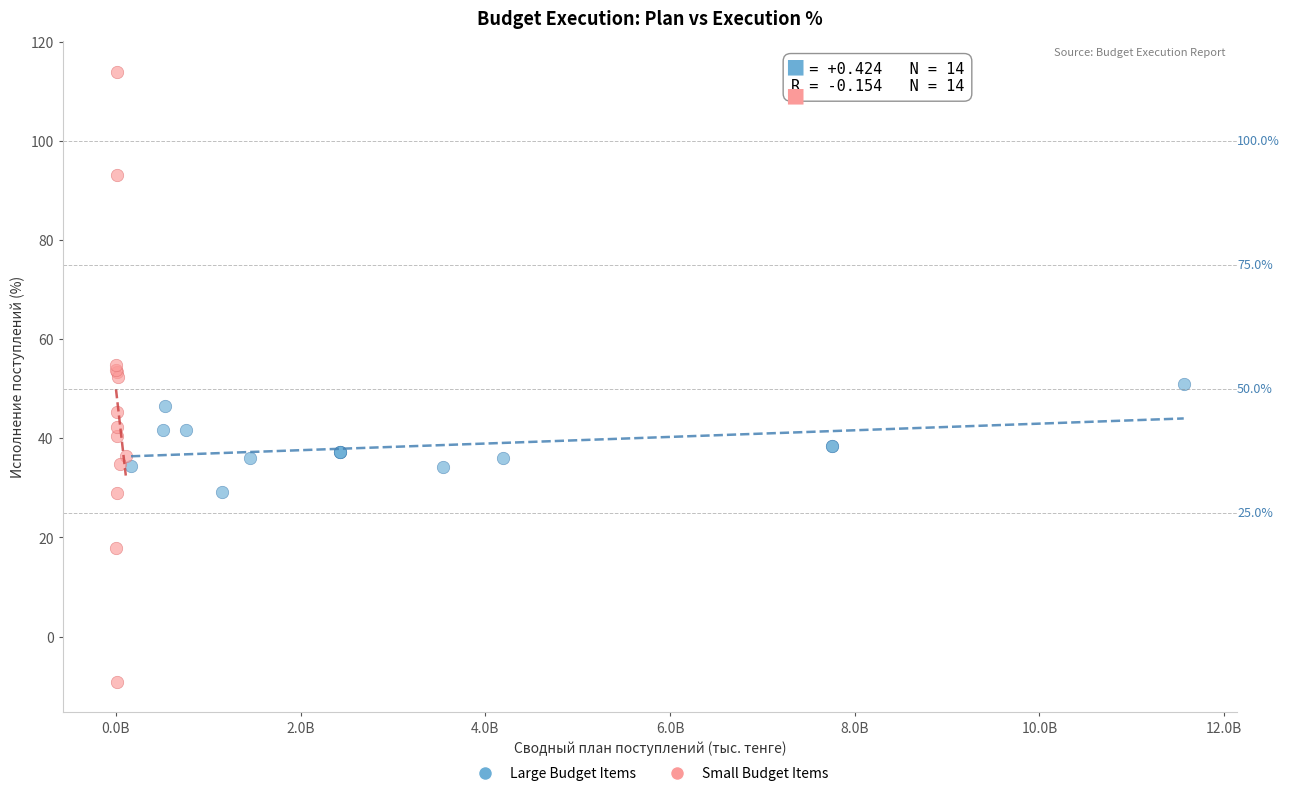

What are all the series names shown in the legend?

Large Budget Items, Small Budget Items